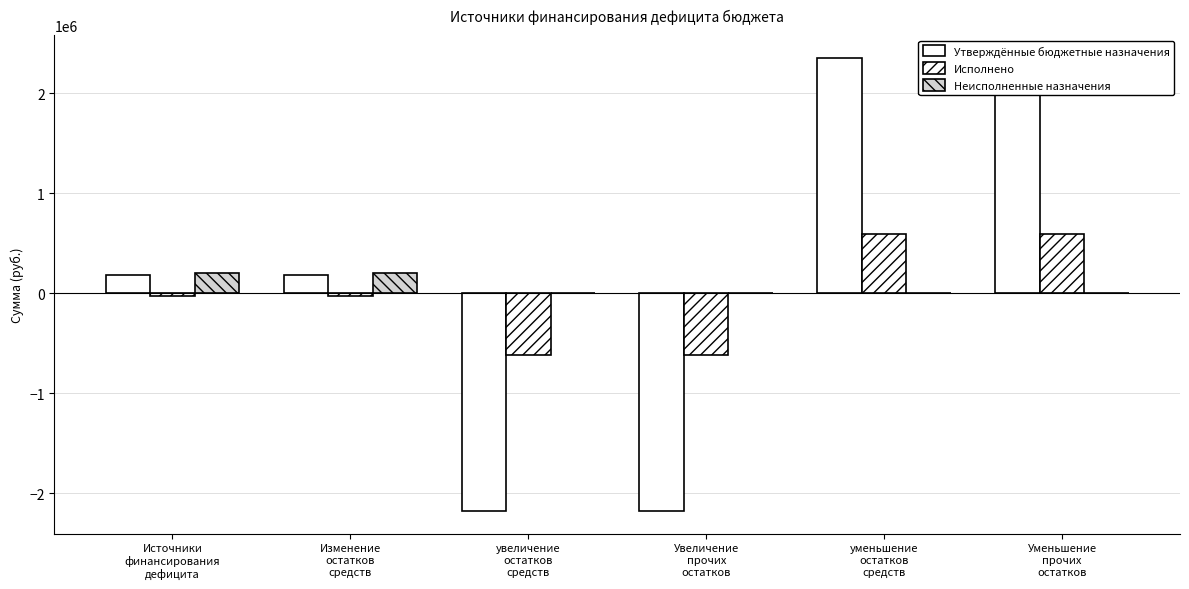

How many bars are there in each group?

3